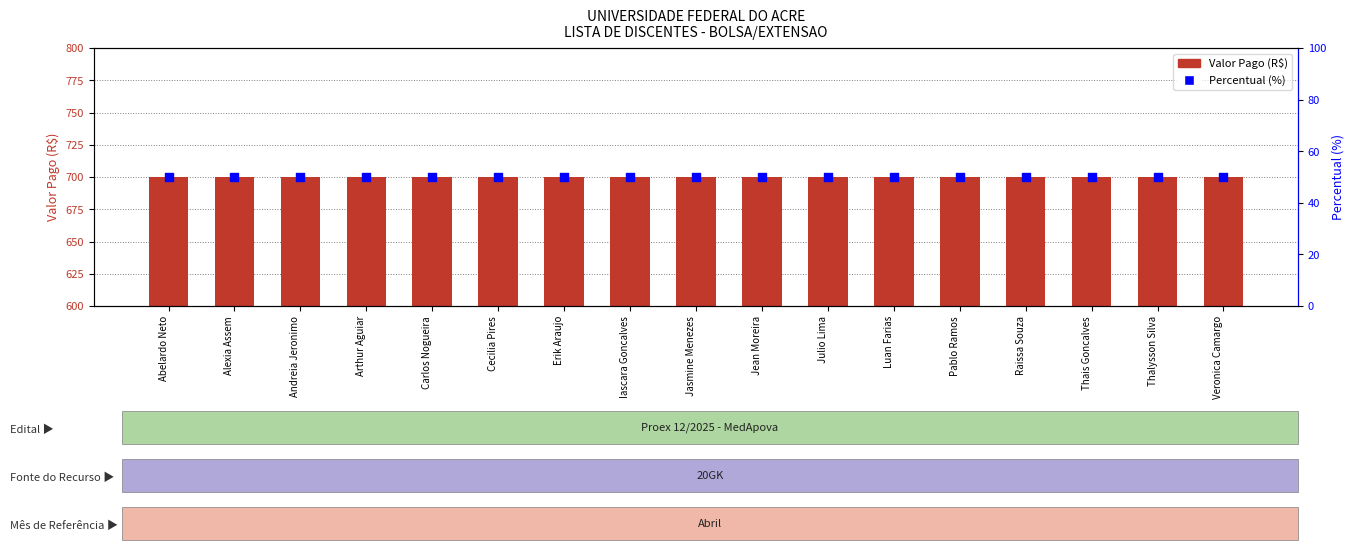

Is the value of Percentual (%) at Cecilia Pires greater than the value of Valor Pago (R$) at Cecilia Pires?

No